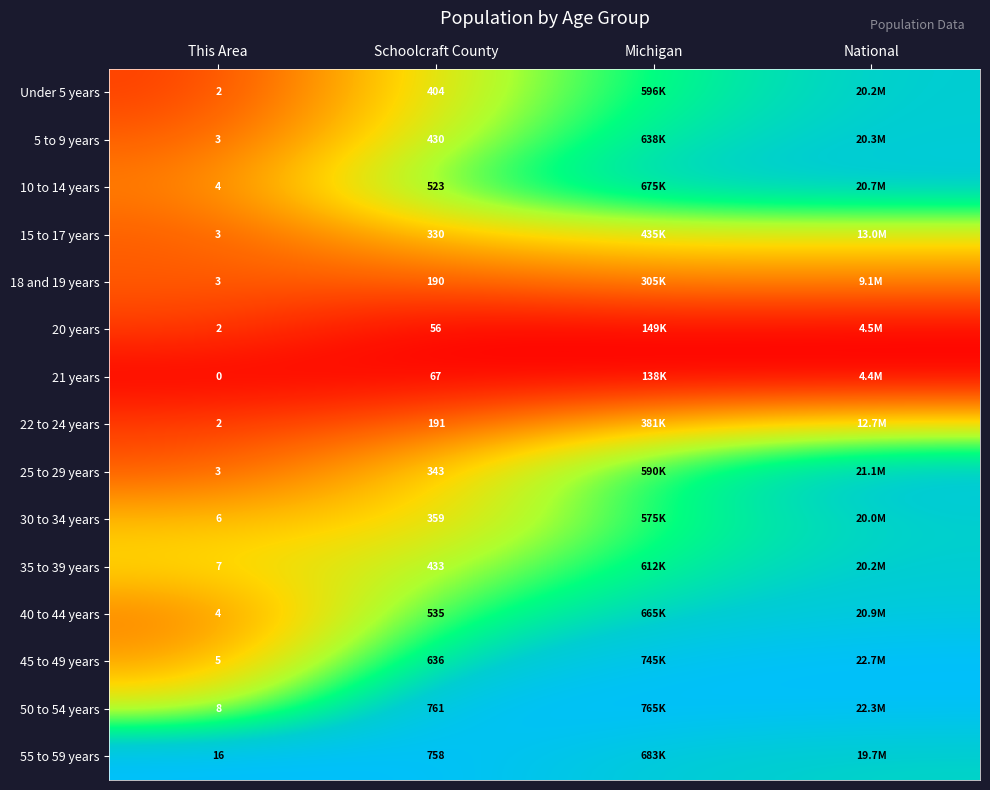

Is the value of Under 5 years at Schoolcraft County greater than the value of 40 to 44 years at This Area?

Yes